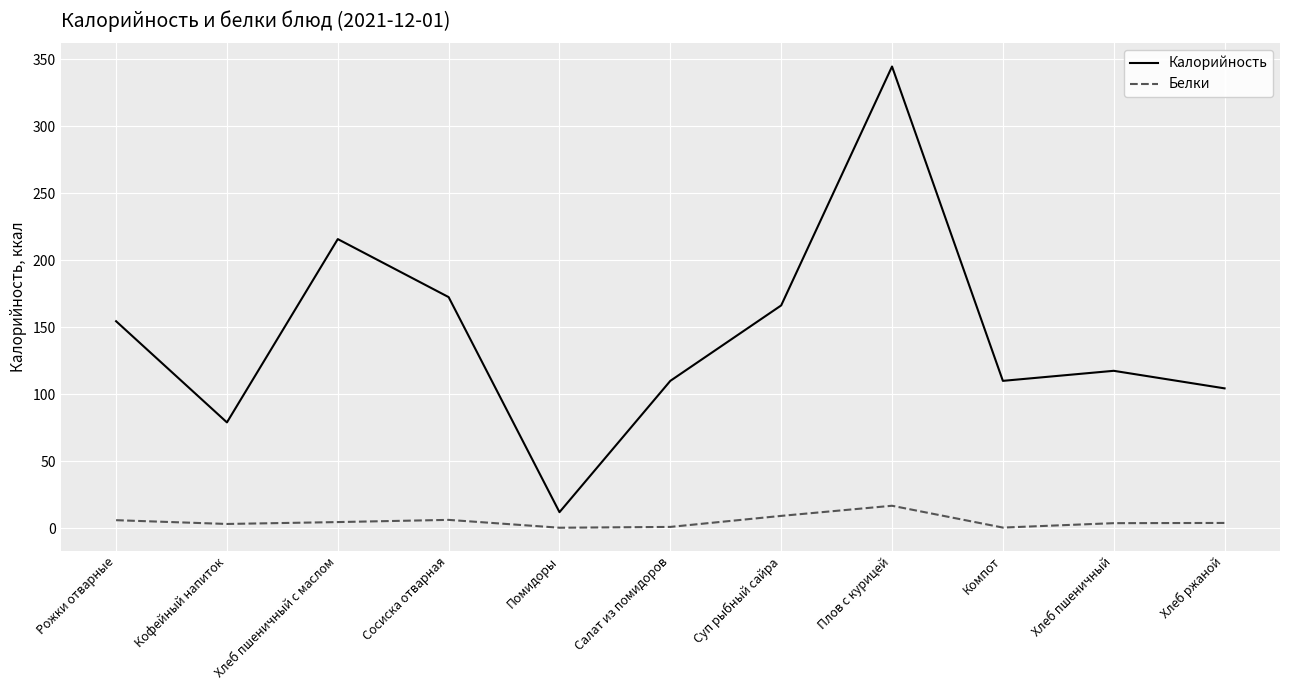

Which series has the largest range (max minus min)?

Калорийность